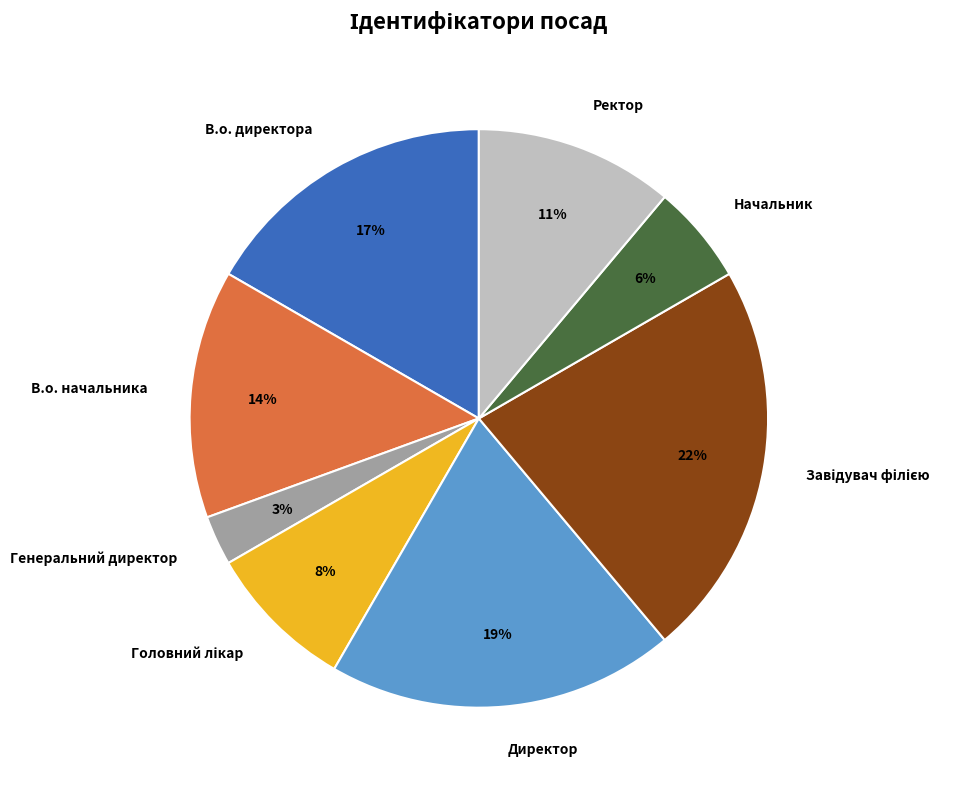

To the nearest percent, what is the average slice percentage?

12%